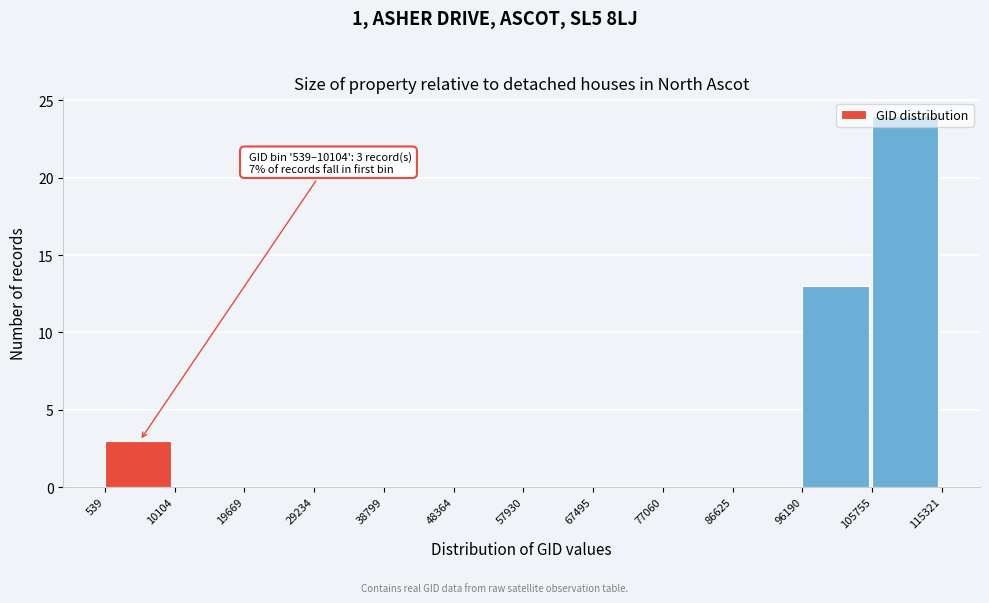

Over which range of the x-axis is the bar tallest?

105755 to 115321